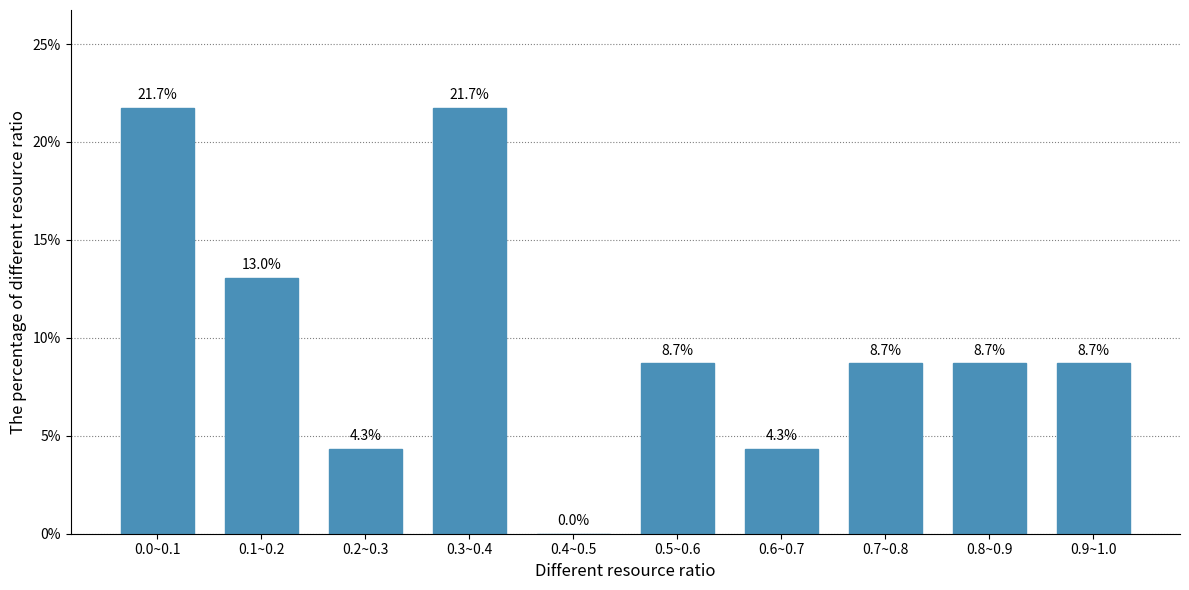

Reading left to right, extract all data points from this chart.

0.0~0.1=21.7	0.1~0.2=13.0	0.2~0.3=4.3	0.3~0.4=21.7	0.4~0.5=0.0	0.5~0.6=8.7	0.6~0.7=4.3	0.7~0.8=8.7	0.8~0.9=8.7	0.9~1.0=8.7